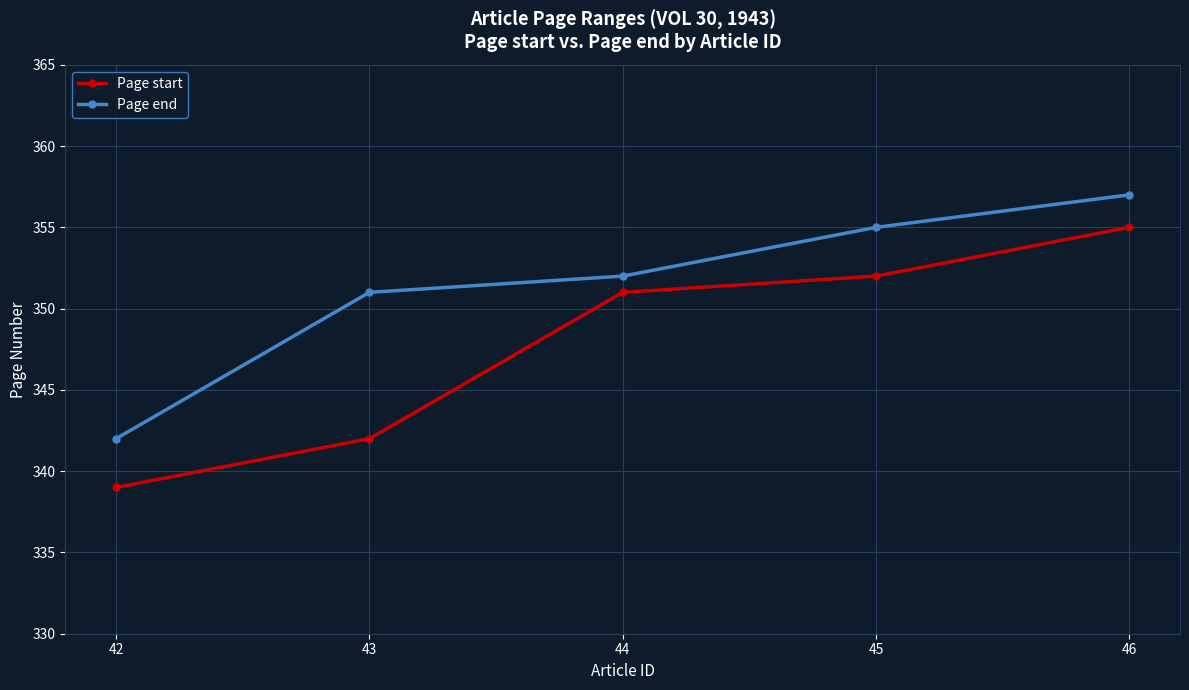

The Page end series shows 639 at 46. True or false?

False